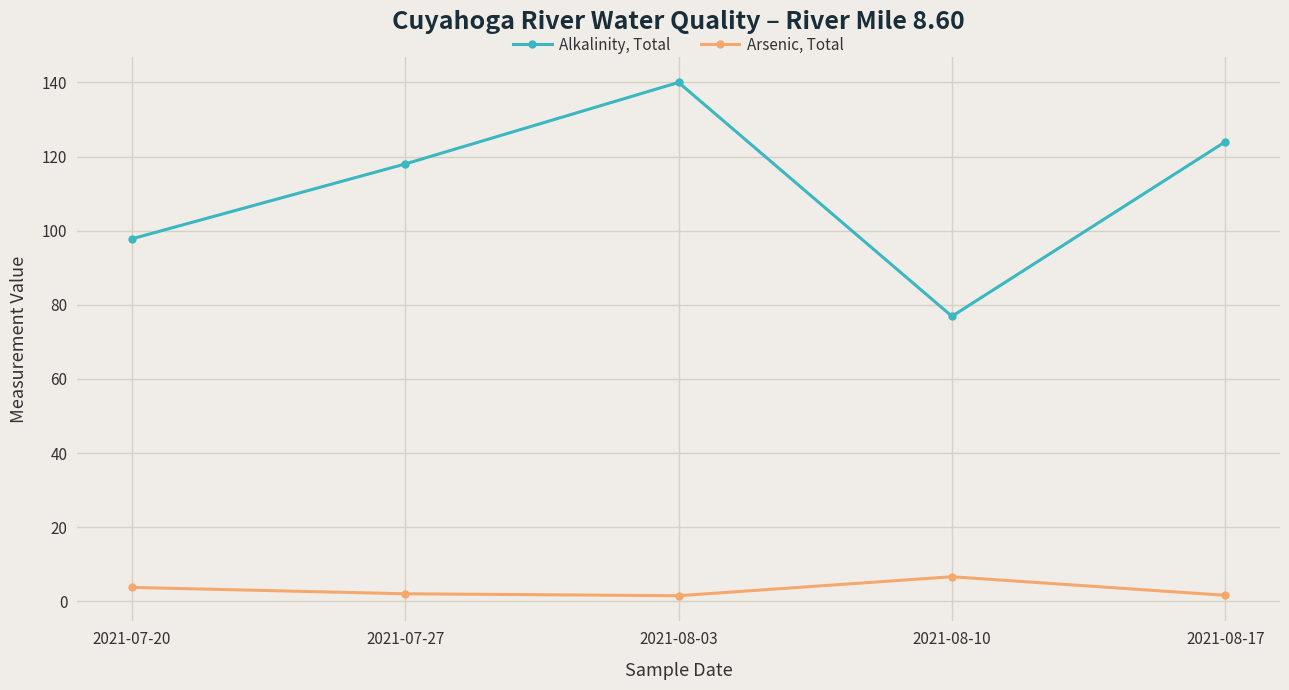

What is the label of the 4th point from the left?

2021-08-10